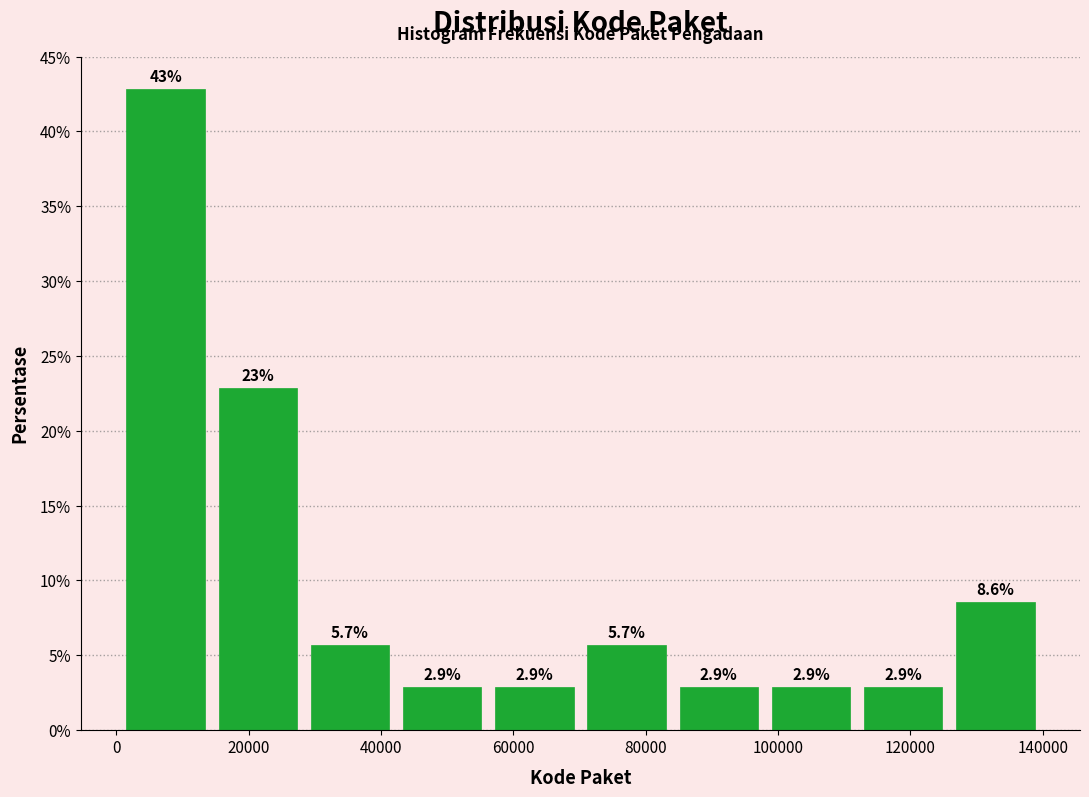

Which range on the x-axis has the tallest bar?

0 to 14000